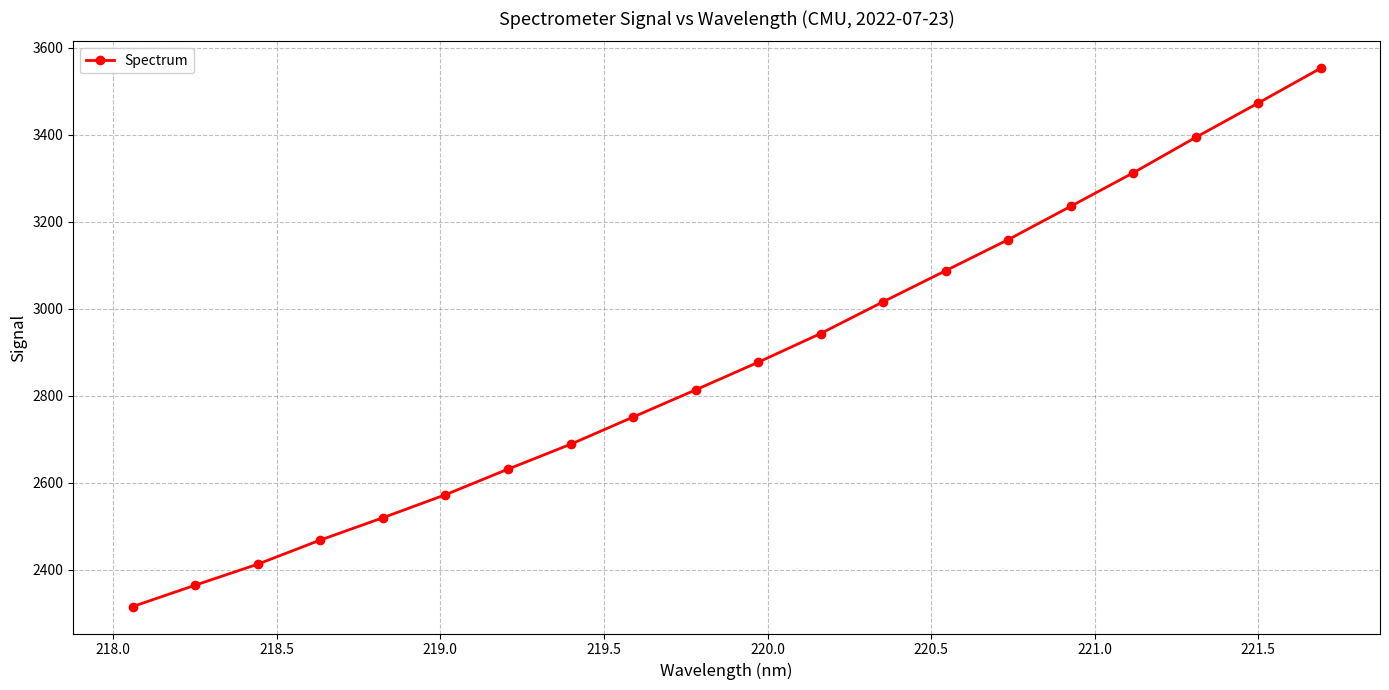

Does the chart display data point markers on the line(s)?

Yes